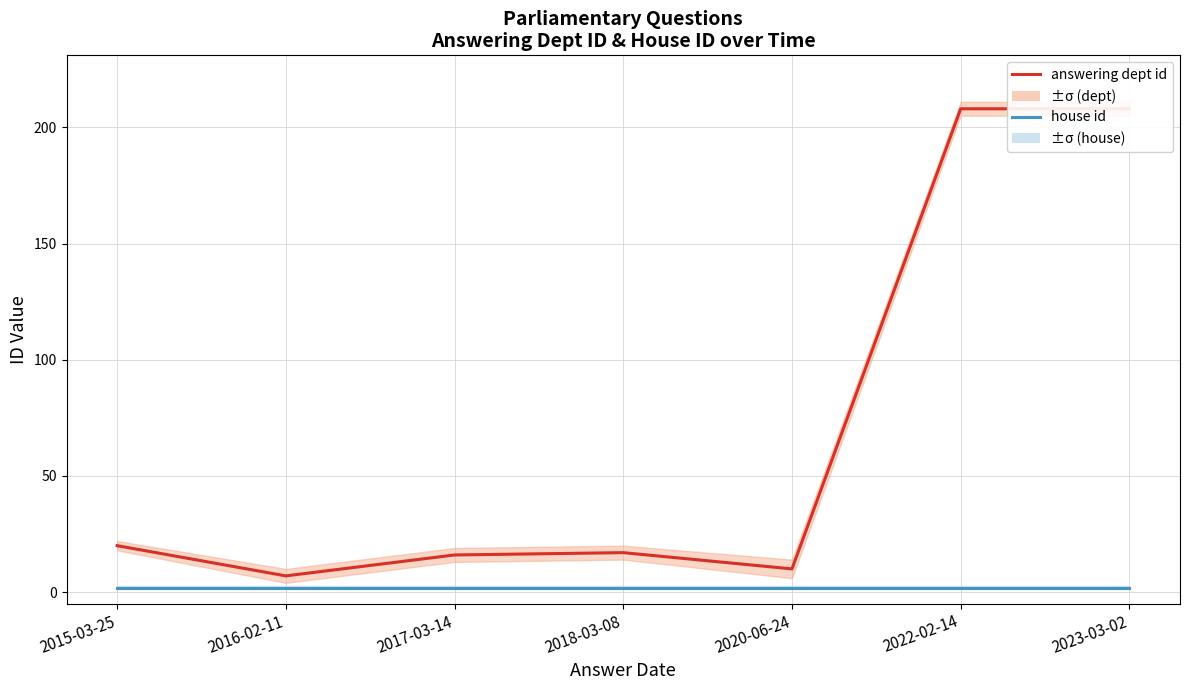

What is the lowest value of the house id series?

2